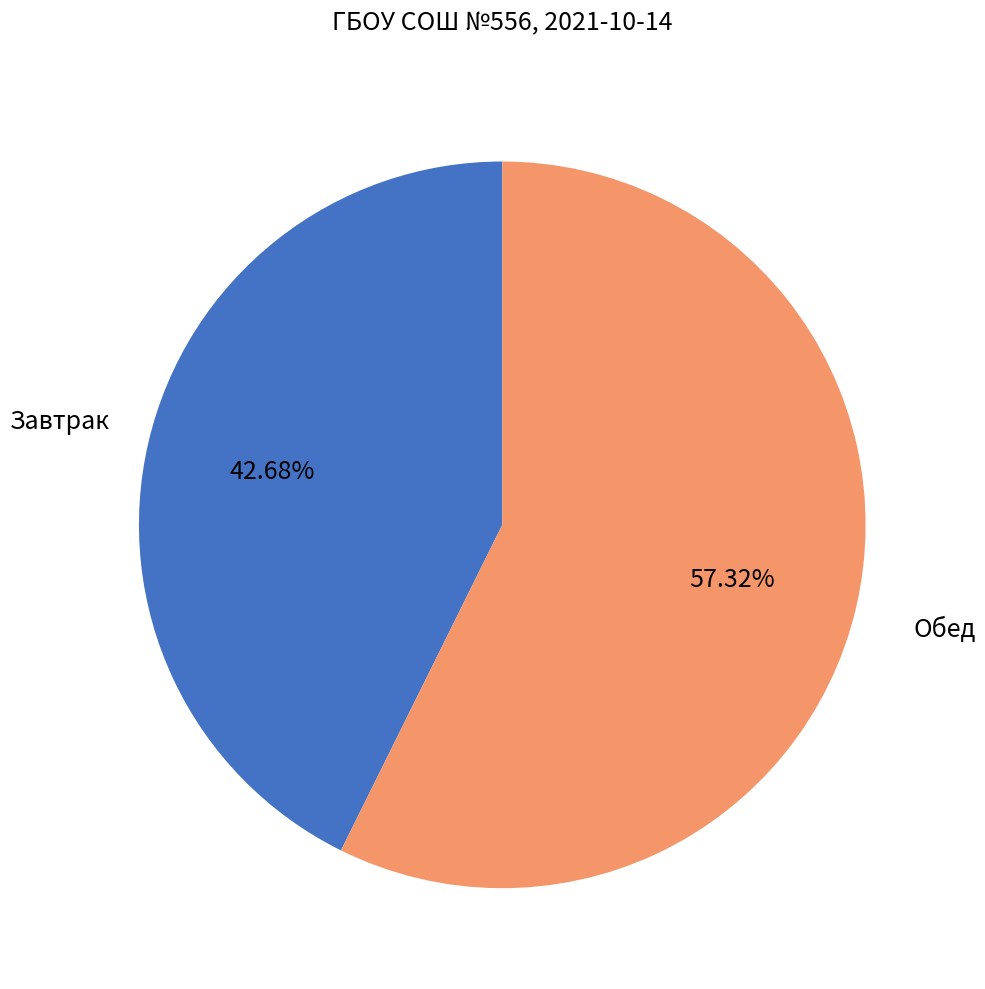

To the nearest percent, what is the difference between the largest and smallest slice percentages?

15%